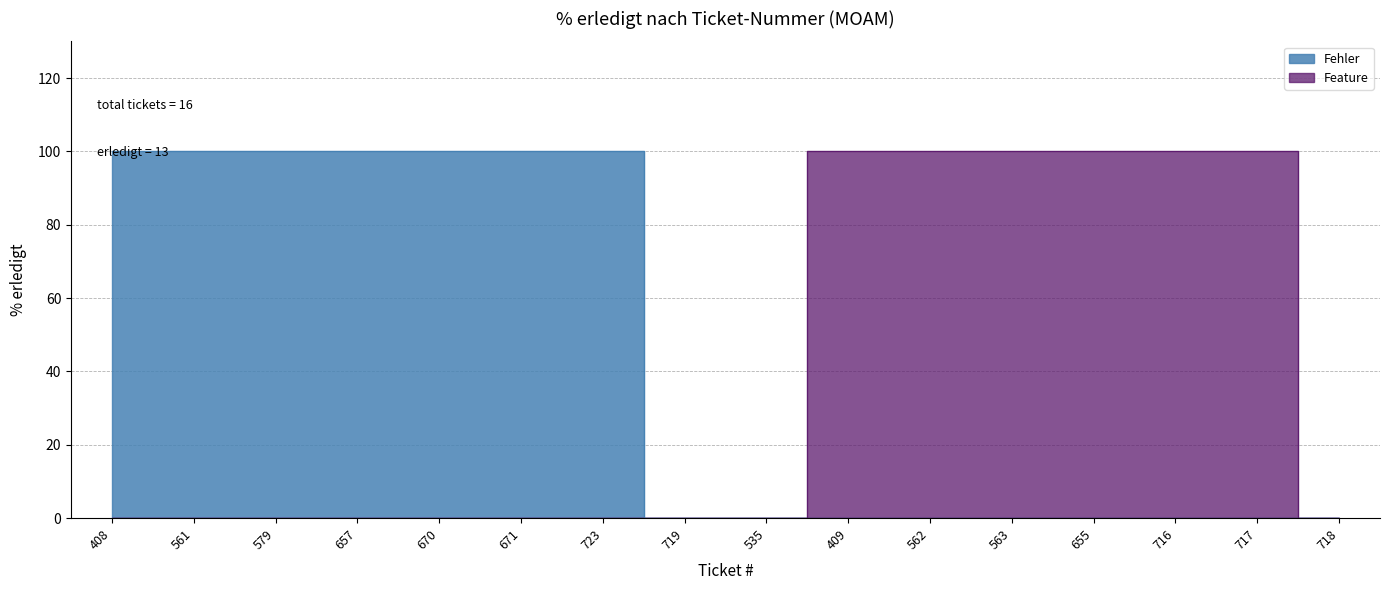

How many values are above zero?

13